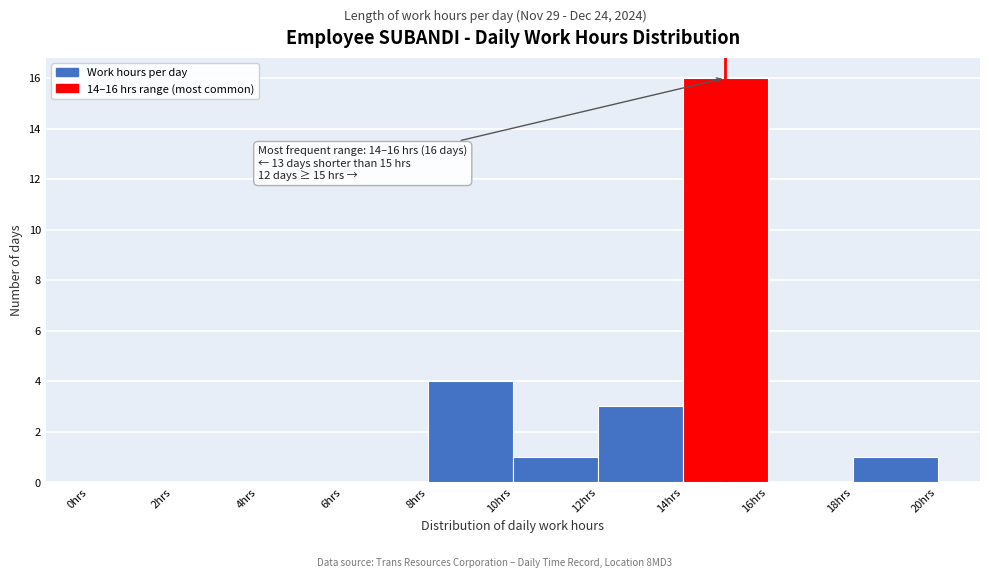

Which range on the x-axis has the tallest bar?

14 to 16